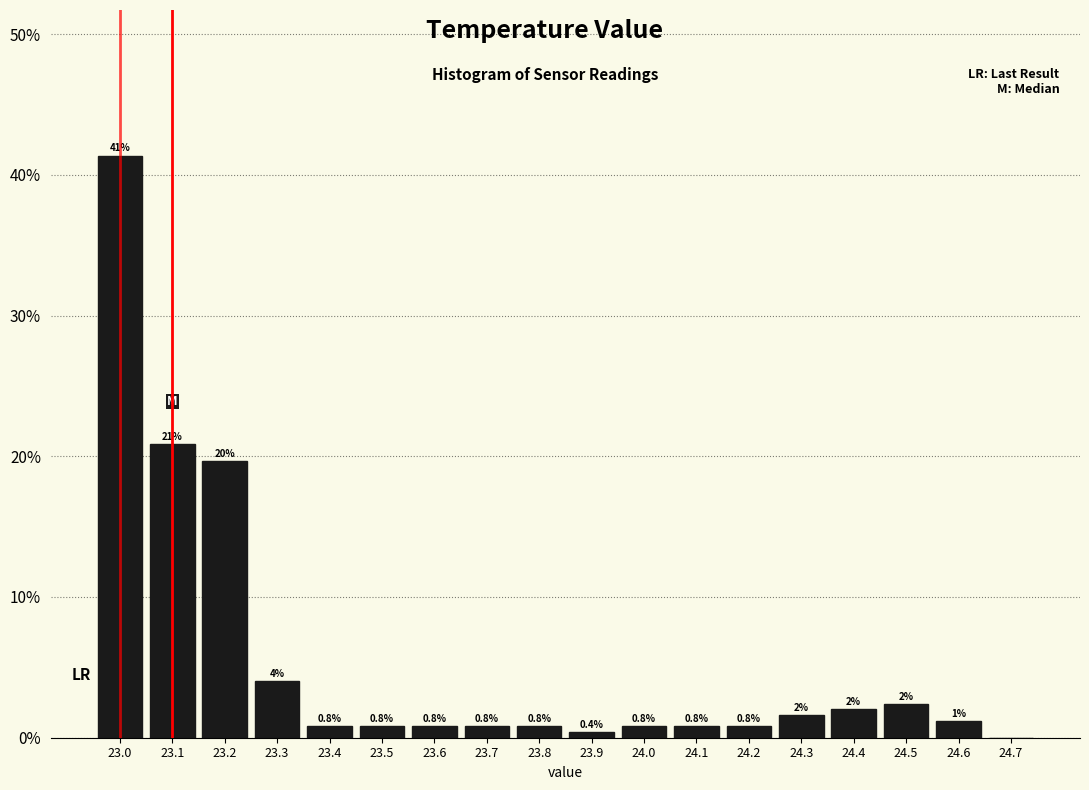

Which range on the x-axis has the tallest bar?

22.95 to 23.05